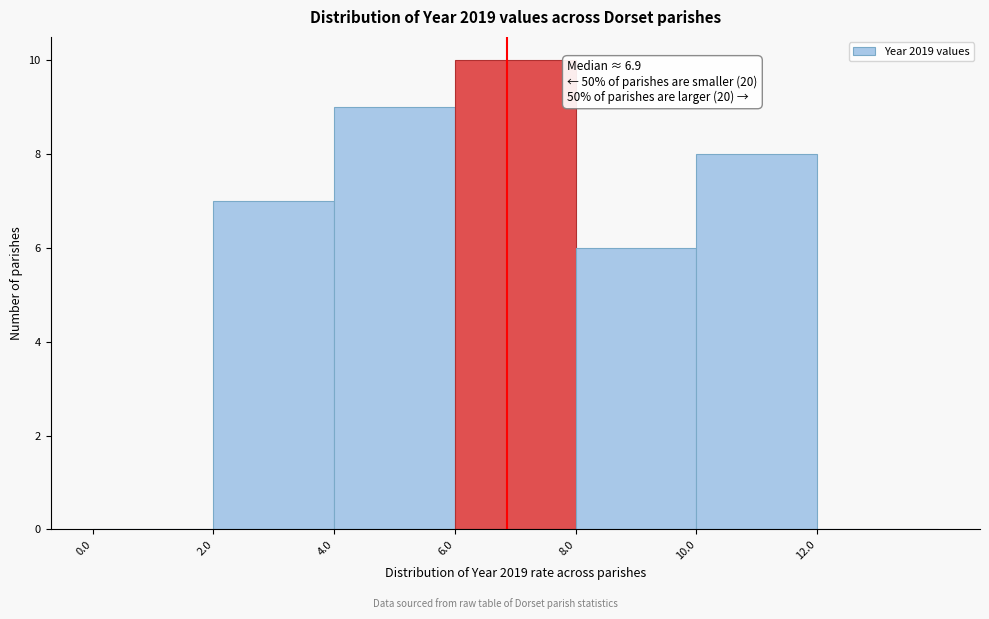

Over which range of the x-axis is the bar tallest?

6 to 8